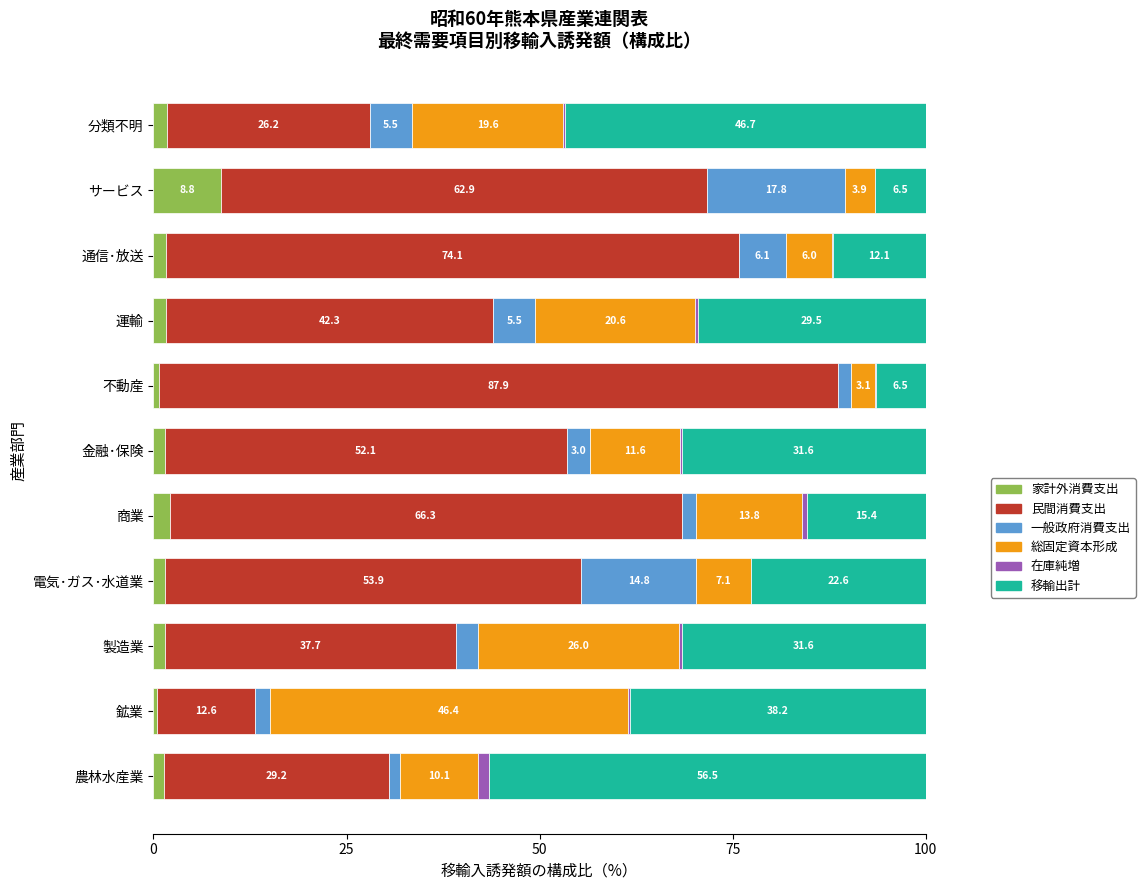

What is the maximum value for 家計外消費支出?

8.8